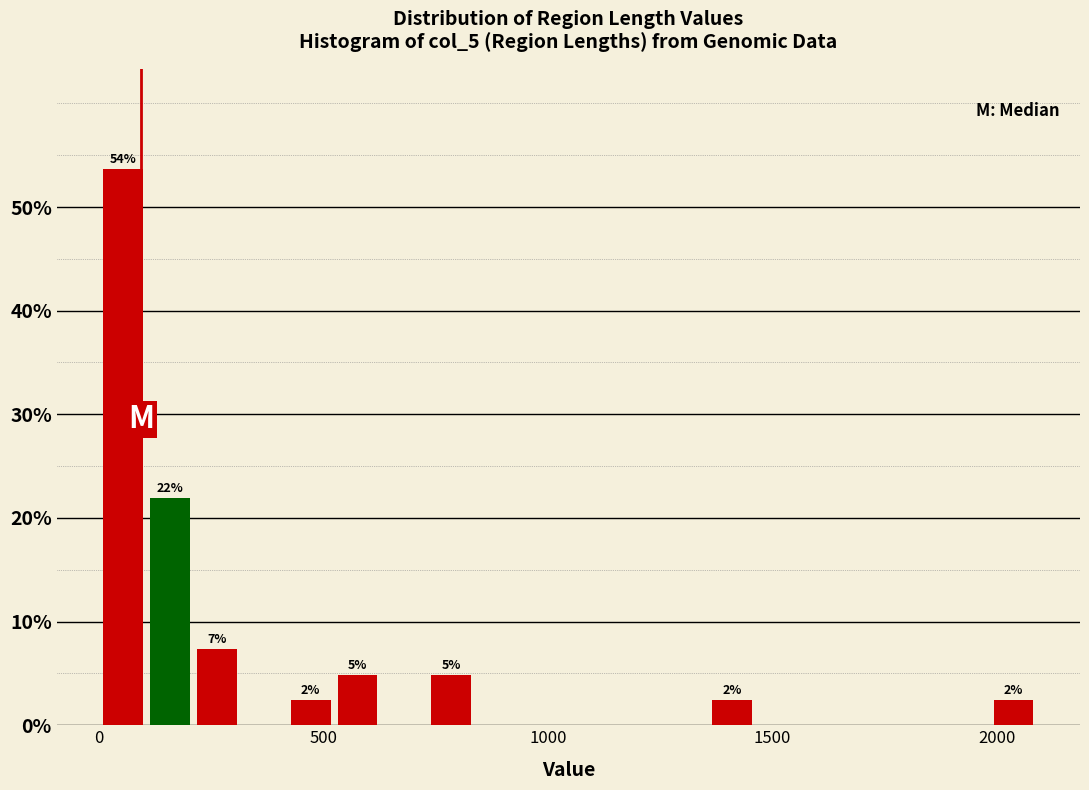

Around what value on the x-axis is the tallest bar? Give the approximate position of its centre, as read against the axis.

50